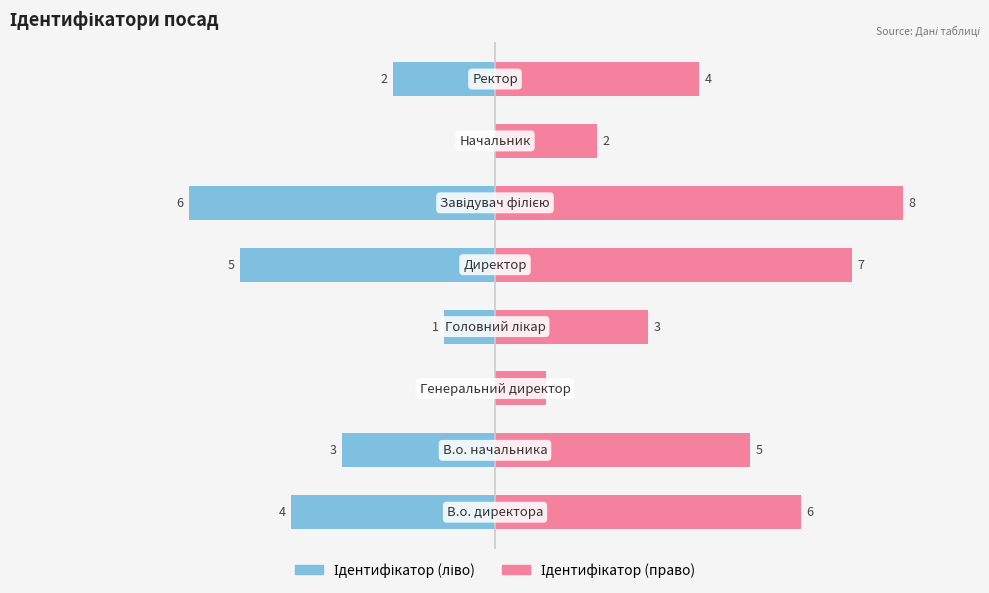

What is the difference between the maximum and minimum values in the Ідентифікатор (ліво) series?

6